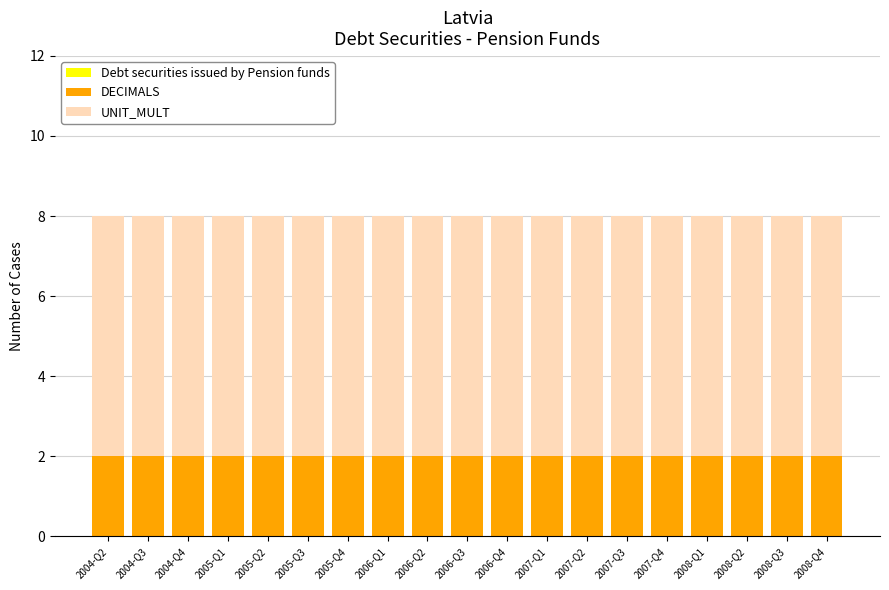

What value does the DECIMALS series have at 2005-Q1?

2